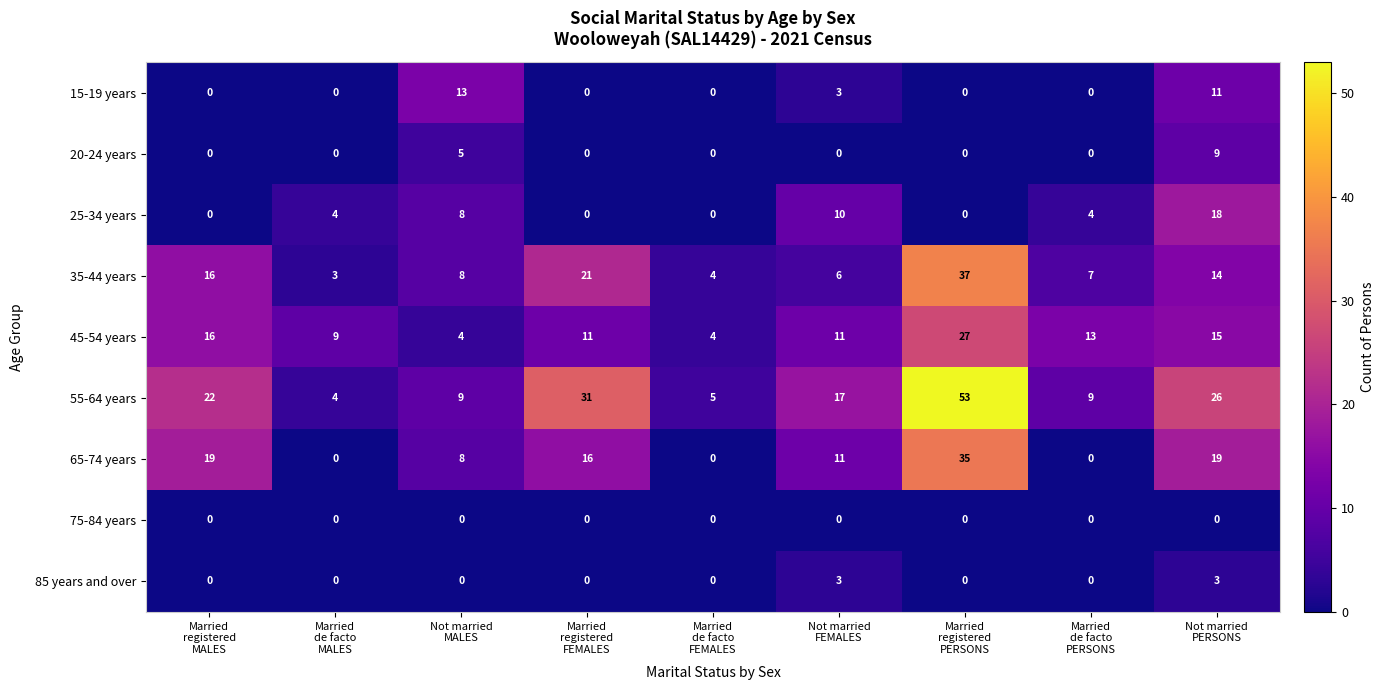

Which series has the largest range (max minus min)?

55-64 years